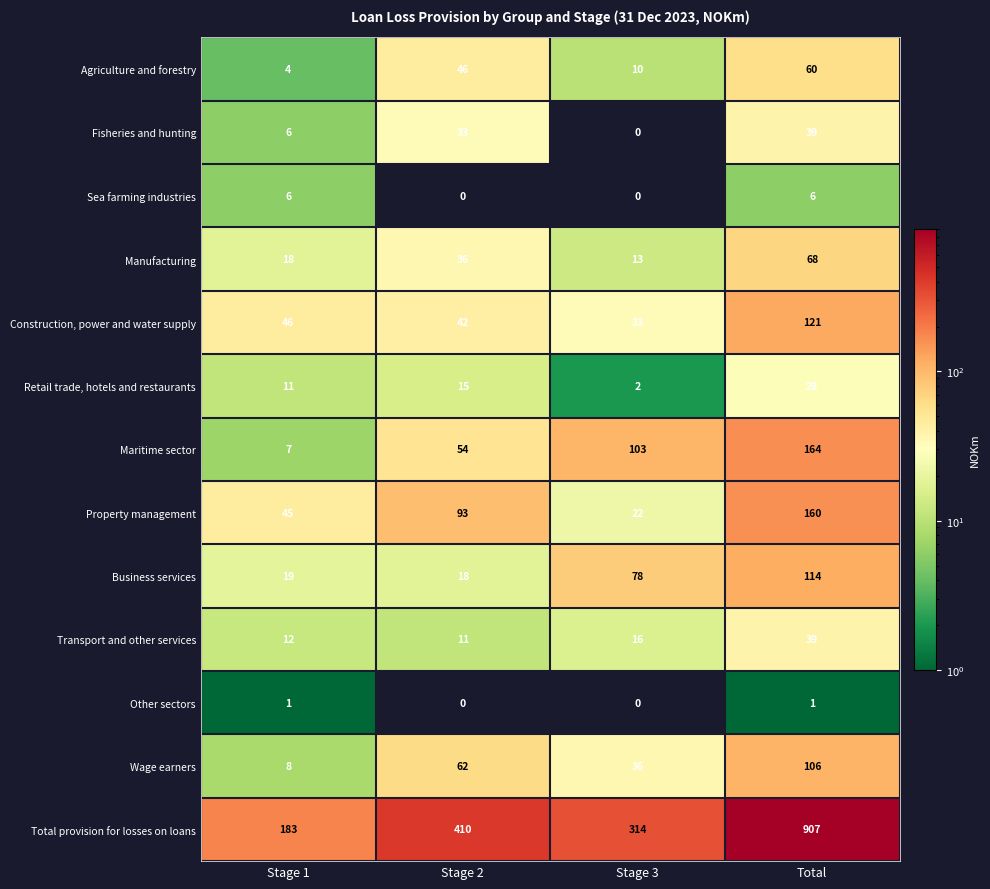

At which label is Retail trade, hotels and restaurants closest to 15?

Stage 2